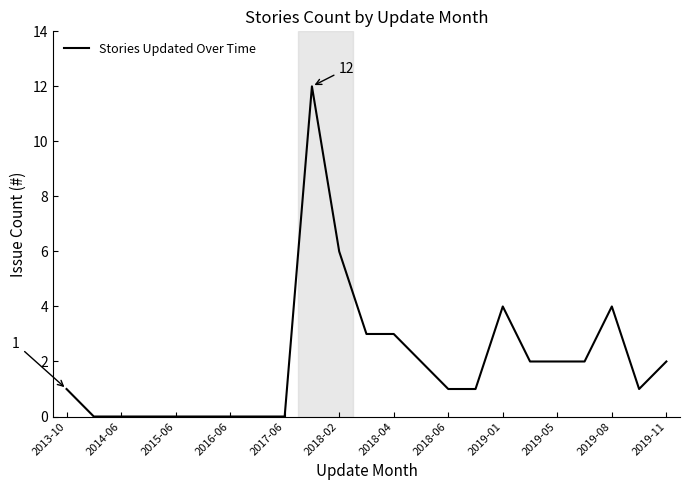

What is the difference between the maximum and minimum values?

12